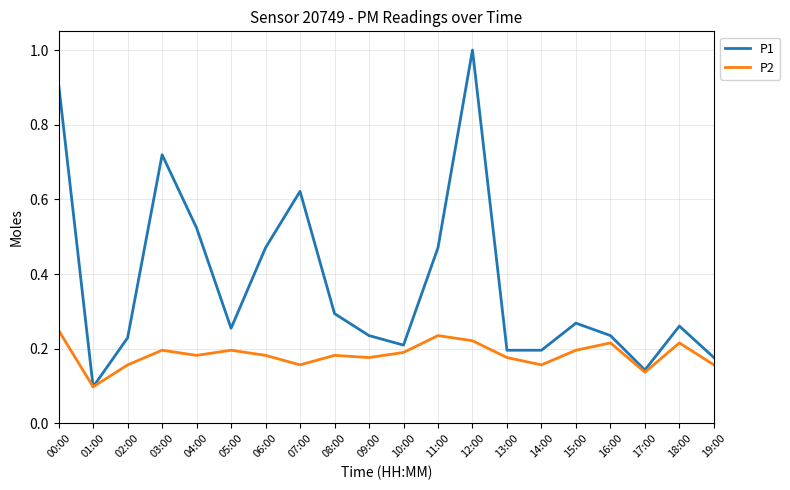

Does the chart have visible grid lines?

Yes